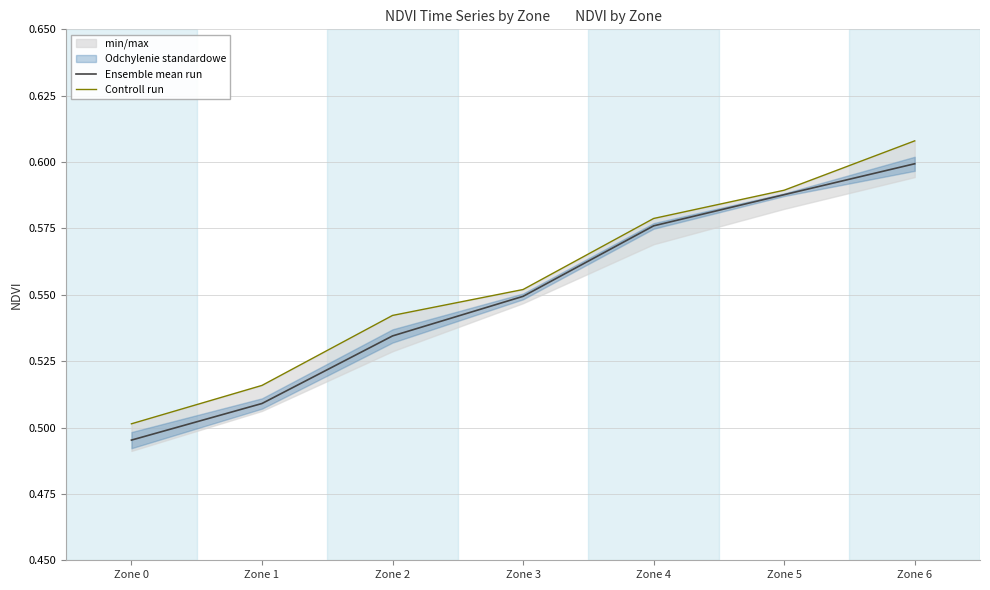

Is it true that Ensemble mean run equals 0.8 at Zone 6?

False